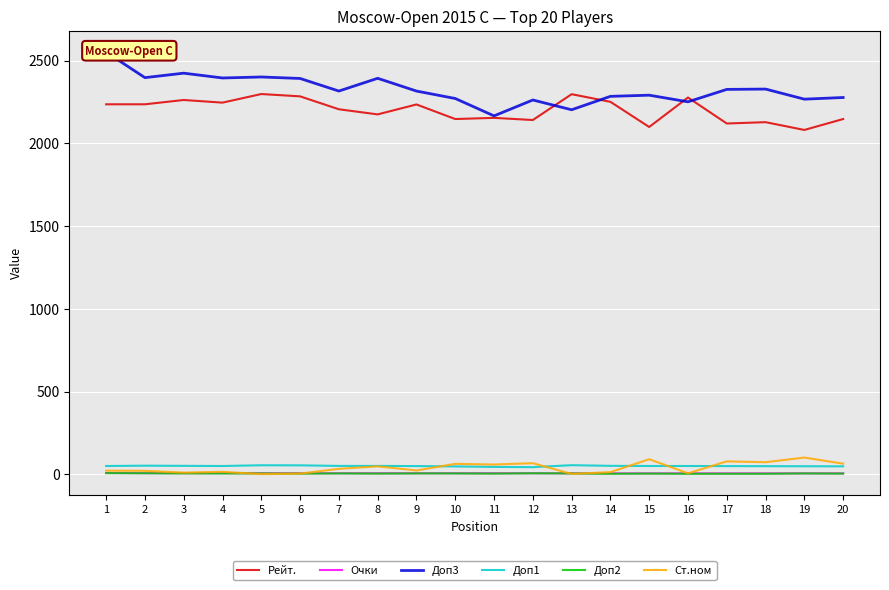

Which series has the largest total across all categories?

Доп3